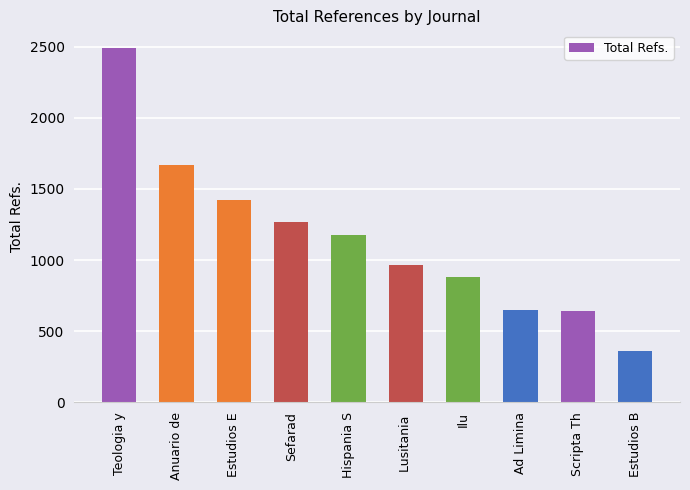

What is the greatest value displayed?

2490